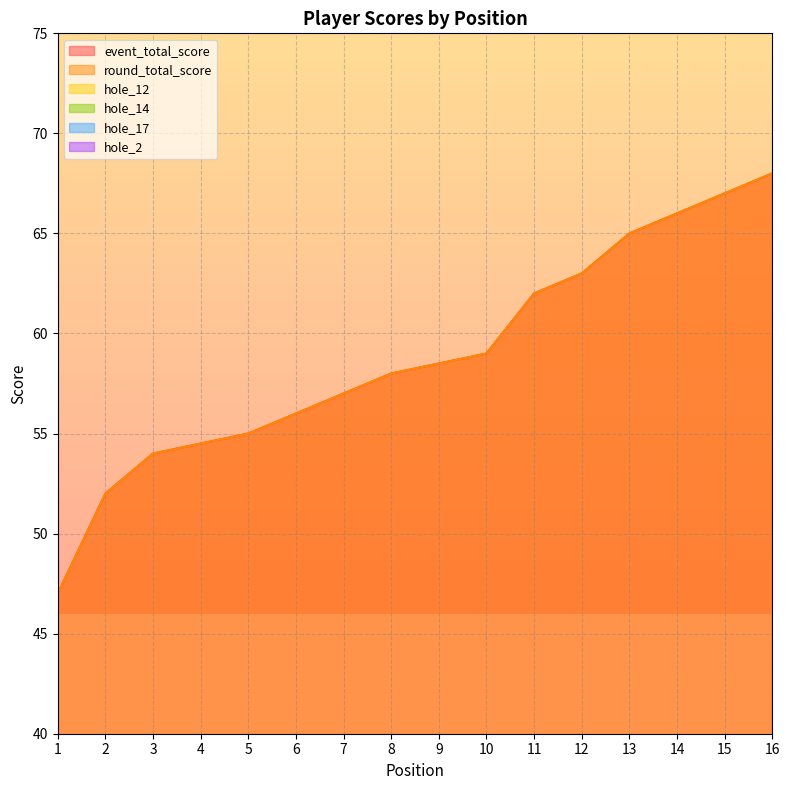

What is the maximum value for hole_17?

5